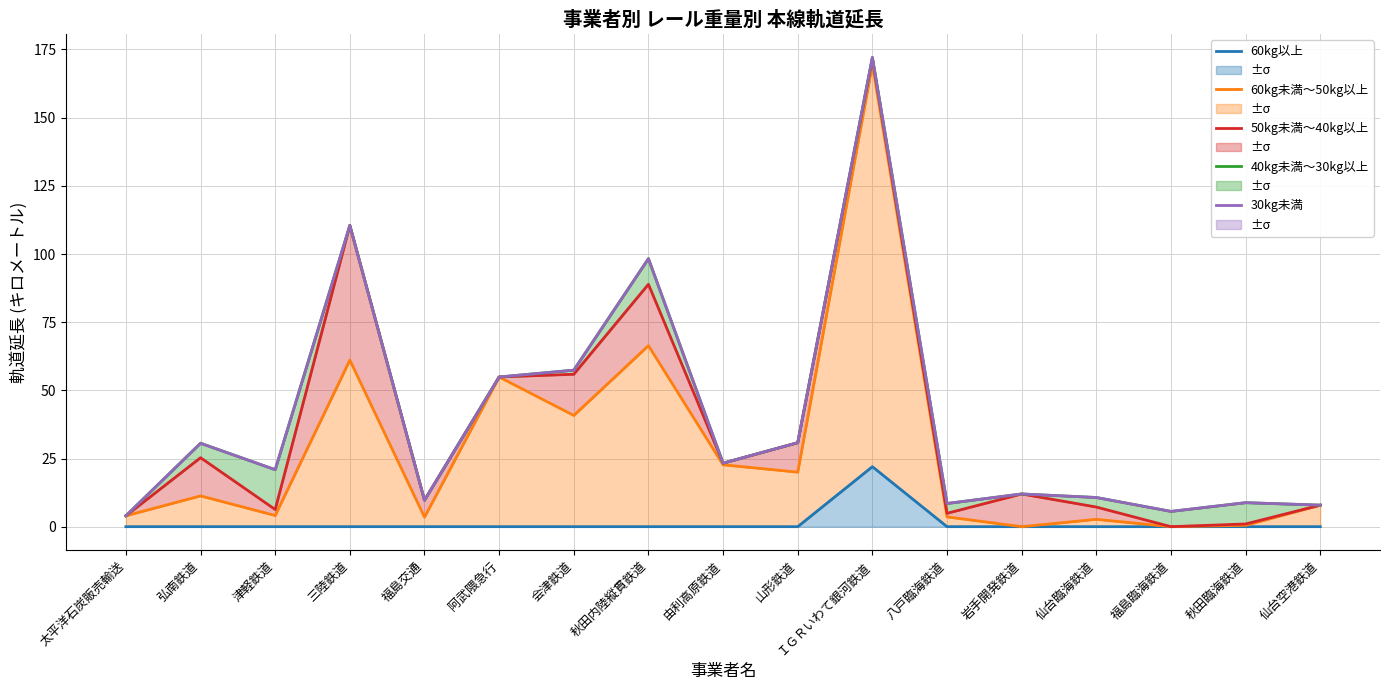

Reading left to right, extract all data points from this chart.

60kg以上: 太平洋石炭販売輸送=0.0	弘南鉄道=0.0	津軽鉄道=0.0	三陸鉄道=0.0	福島交通=0.0	阿武隈急行=0.0	会津鉄道=0.0	秋田内陸縦貫鉄道=0.0	由利高原鉄道=0.0	山形鉄道=0.0	ＩＧＲいわて銀河鉄道=22.0	八戸臨海鉄道=0.0	岩手開発鉄道=0.0	仙台臨海鉄道=0.0	福島臨海鉄道=0.0	秋田臨海鉄道=0.0	仙台空港鉄道=0.0
60kg未満～50kg以上: 太平洋石炭販売輸送=4.0	弘南鉄道=11.3	津軽鉄道=4.1	三陸鉄道=61.1	福島交通=3.5	阿武隈急行=54.9	会津鉄道=40.8	秋田内陸縦貫鉄道=66.4	由利高原鉄道=22.7	山形鉄道=20.0	ＩＧＲいわて銀河鉄道=169.6	八戸臨海鉄道=3.6	岩手開発鉄道=0.0	仙台臨海鉄道=2.7	福島臨海鉄道=0.0	秋田臨海鉄道=0.5	仙台空港鉄道=7.9
50kg未満～40kg以上: 太平洋石炭販売輸送=4.0	弘南鉄道=25.3	津軽鉄道=6.3	三陸鉄道=110.5	福島交通=9.7	阿武隈急行=54.9	会津鉄道=55.9	秋田内陸縦貫鉄道=88.9	由利高原鉄道=23.3	山形鉄道=30.8	ＩＧＲいわて銀河鉄道=171.6	八戸臨海鉄道=4.9	岩手開発鉄道=12.0	仙台臨海鉄道=7.2	福島臨海鉄道=0.0	秋田臨海鉄道=1.0	仙台空港鉄道=7.9
40kg未満～30kg以上: 太平洋石炭販売輸送=4.0	弘南鉄道=30.6	津軽鉄道=20.9	三陸鉄道=110.5	福島交通=9.7	阿武隈急行=54.9	会津鉄道=57.4	秋田内陸縦貫鉄道=98.3	由利高原鉄道=23.3	山形鉄道=30.8	ＩＧＲいわて銀河鉄道=172.1	八戸臨海鉄道=8.5	岩手開発鉄道=12.0	仙台臨海鉄道=10.7	福島臨海鉄道=5.6	秋田臨海鉄道=8.8	仙台空港鉄道=7.9
30kg未満: 太平洋石炭販売輸送=4.0	弘南鉄道=30.6	津軽鉄道=20.9	三陸鉄道=110.5	福島交通=9.7	阿武隈急行=54.9	会津鉄道=57.4	秋田内陸縦貫鉄道=98.3	由利高原鉄道=23.3	山形鉄道=30.8	ＩＧＲいわて銀河鉄道=172.1	八戸臨海鉄道=8.5	岩手開発鉄道=12.0	仙台臨海鉄道=10.7	福島臨海鉄道=5.6	秋田臨海鉄道=8.8	仙台空港鉄道=7.9